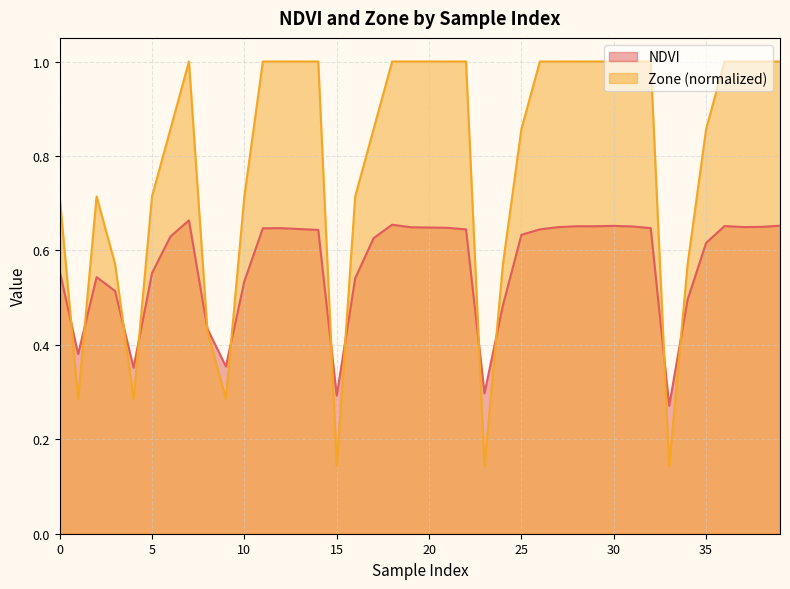

Between 24 and 29, which series saw the biggest shift?

Zone